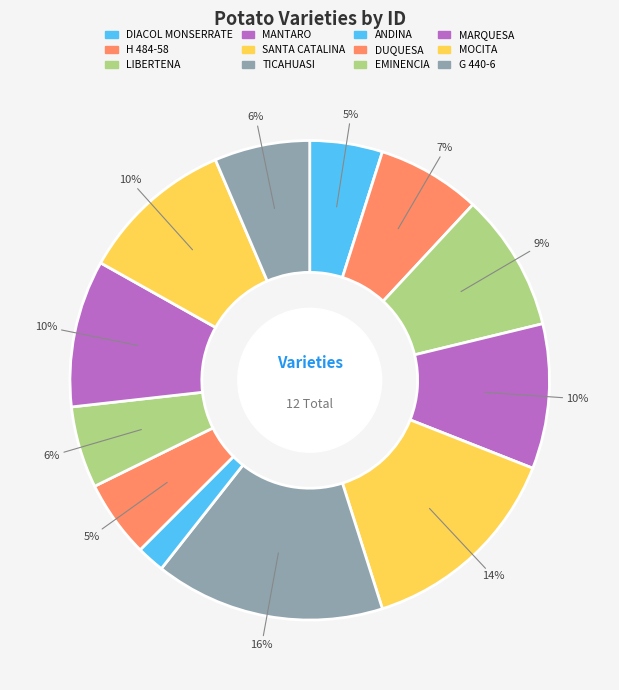

To the nearest percent, what is the average slice percentage?

8%